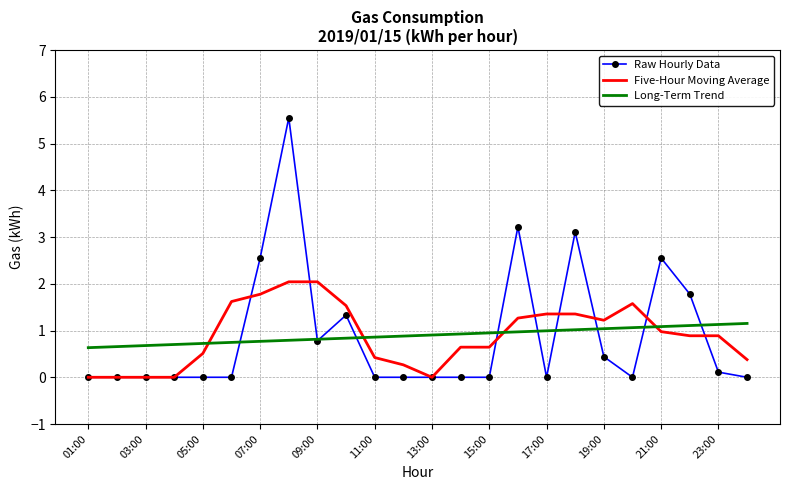

List the series in order of their peak value, lowest first.

Long-Term Trend, Five-Hour Moving Average, Raw Hourly Data